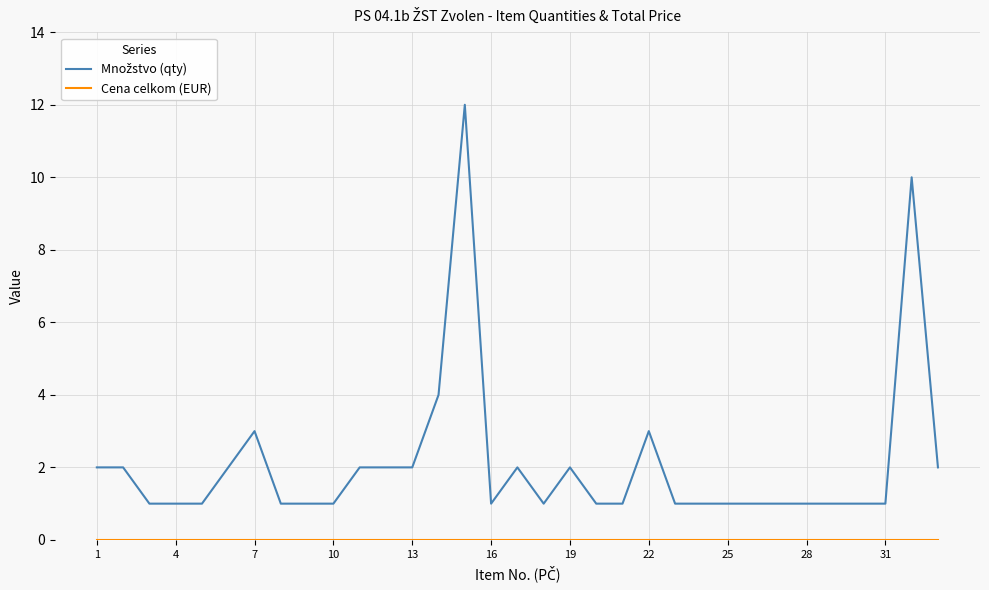

What is the maximum value shown in the chart?

12